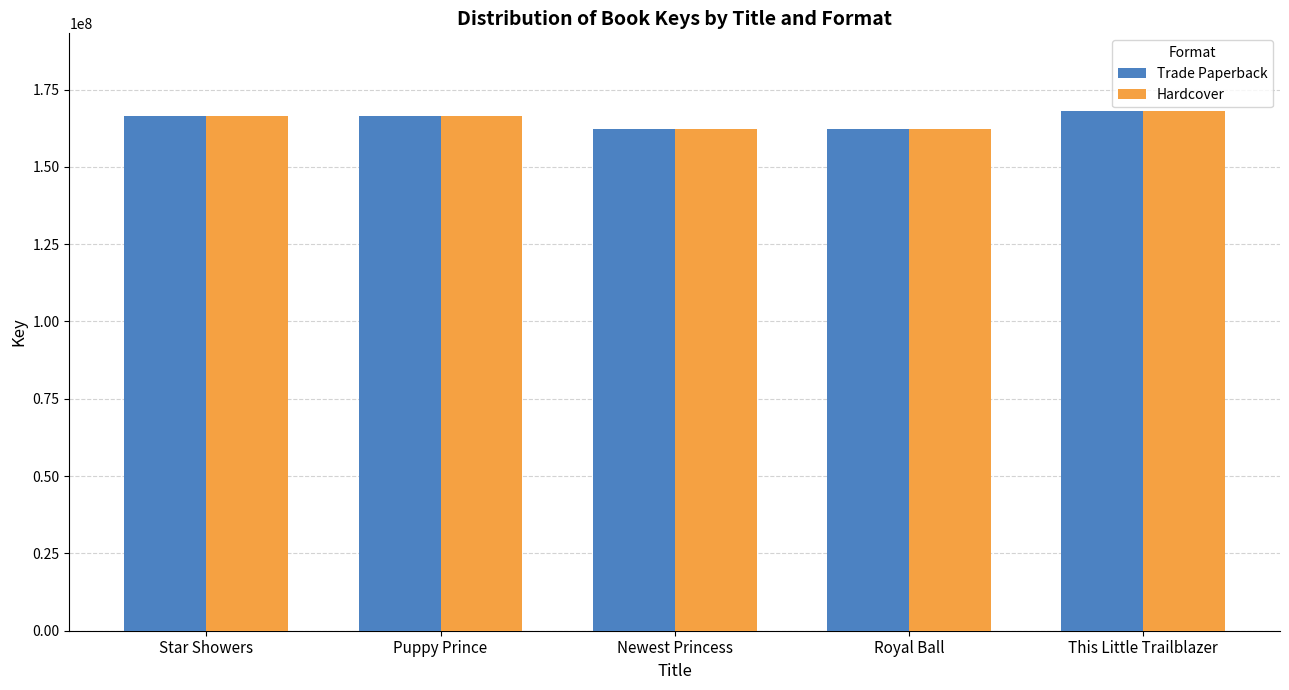

What is the greatest value displayed?

167981413